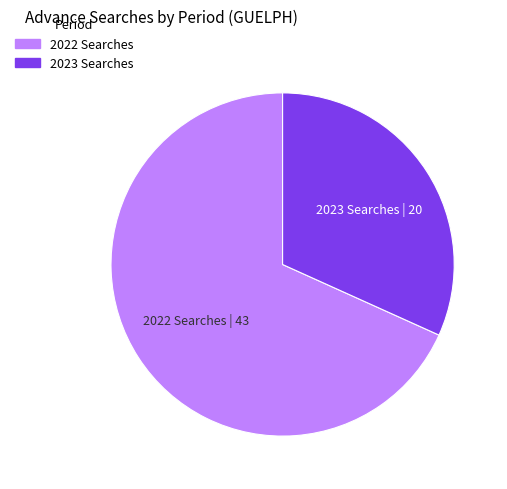

Is there a majority slice in this chart?

Yes